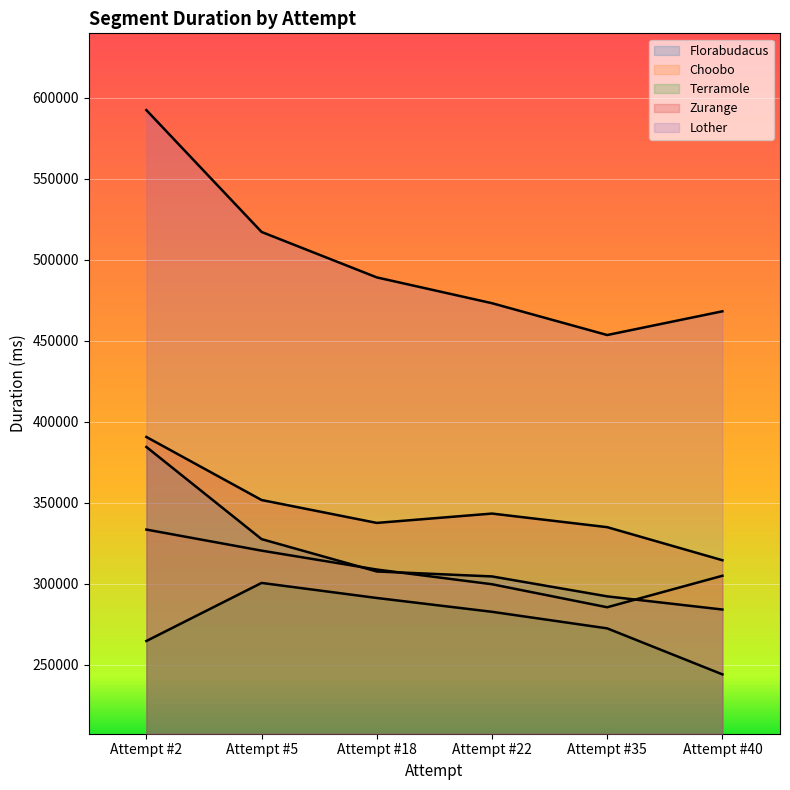

Between Attempt #18 and Attempt #22, which series saw the biggest shift?

Lother